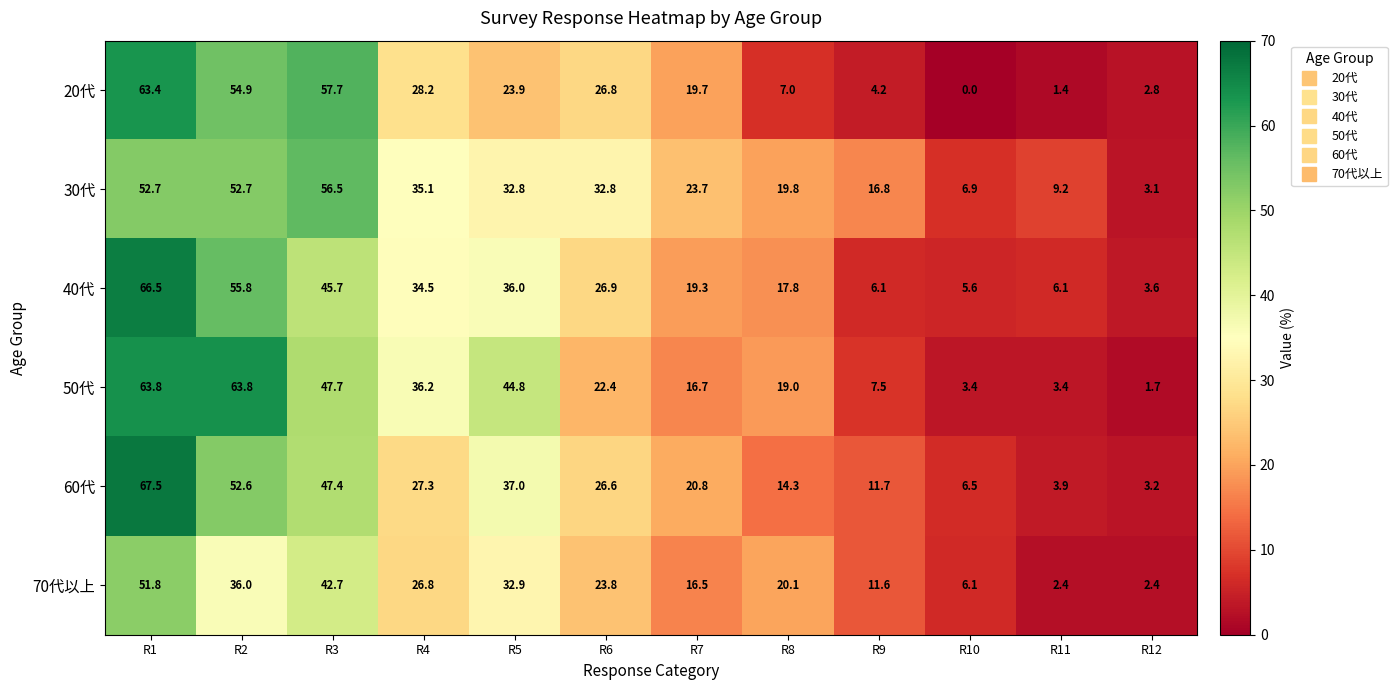

At how many categories does at least one series exceed 46?

3